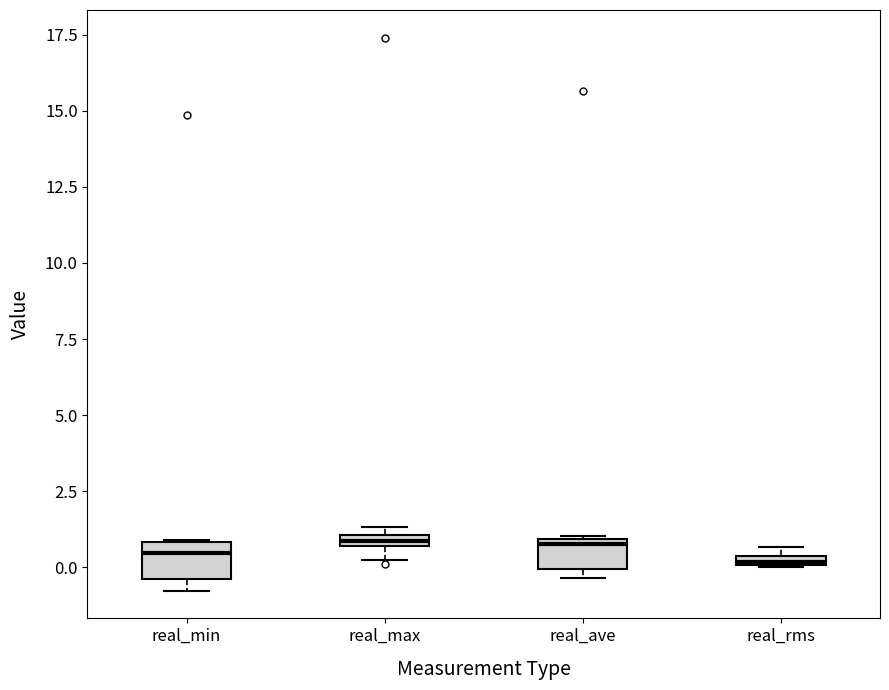

Where is the upper edge of the box for real_rms on the y-axis? The values are not printed on the chart, so give them approximately, as read against the axis.

0.5